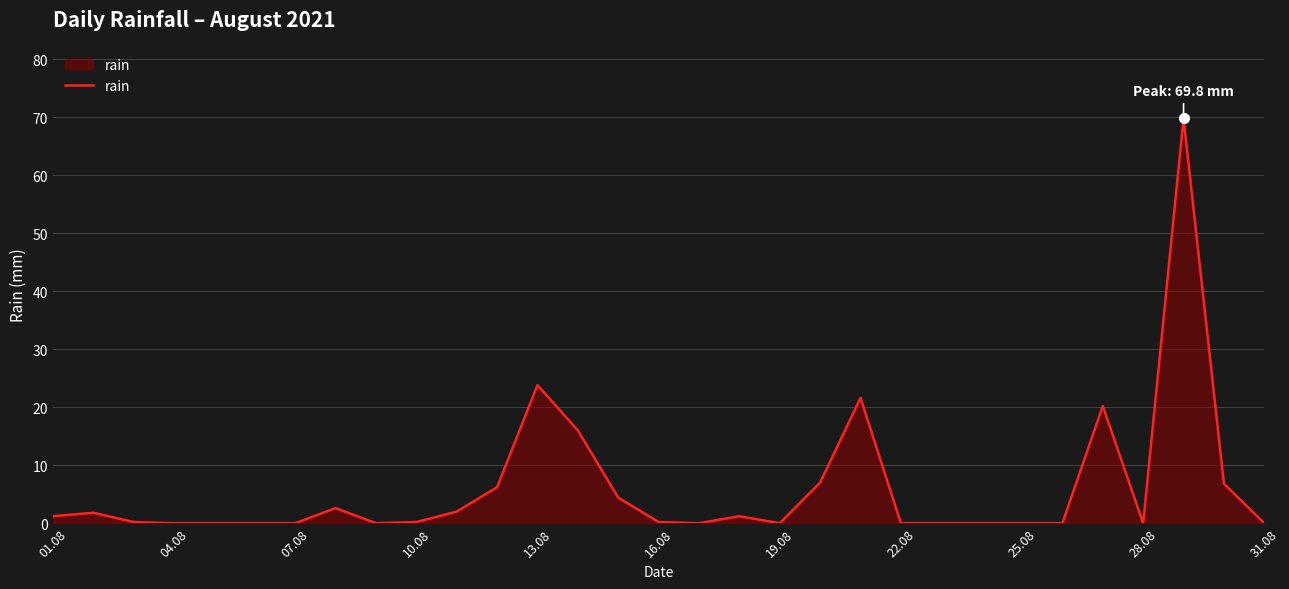

What is the greatest value displayed?

69.8